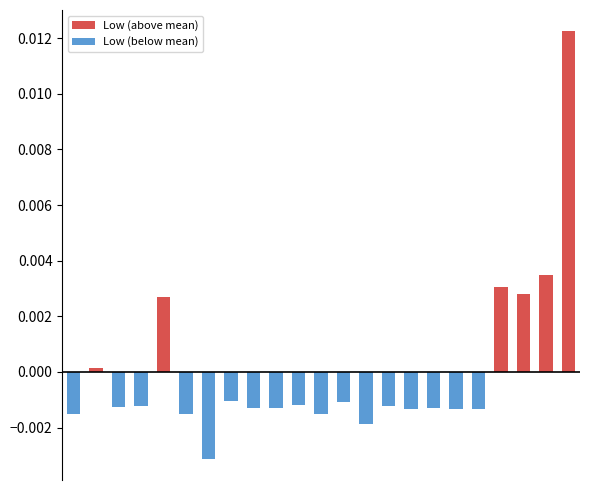

At which category does the chart reach its minimum across all series?

6